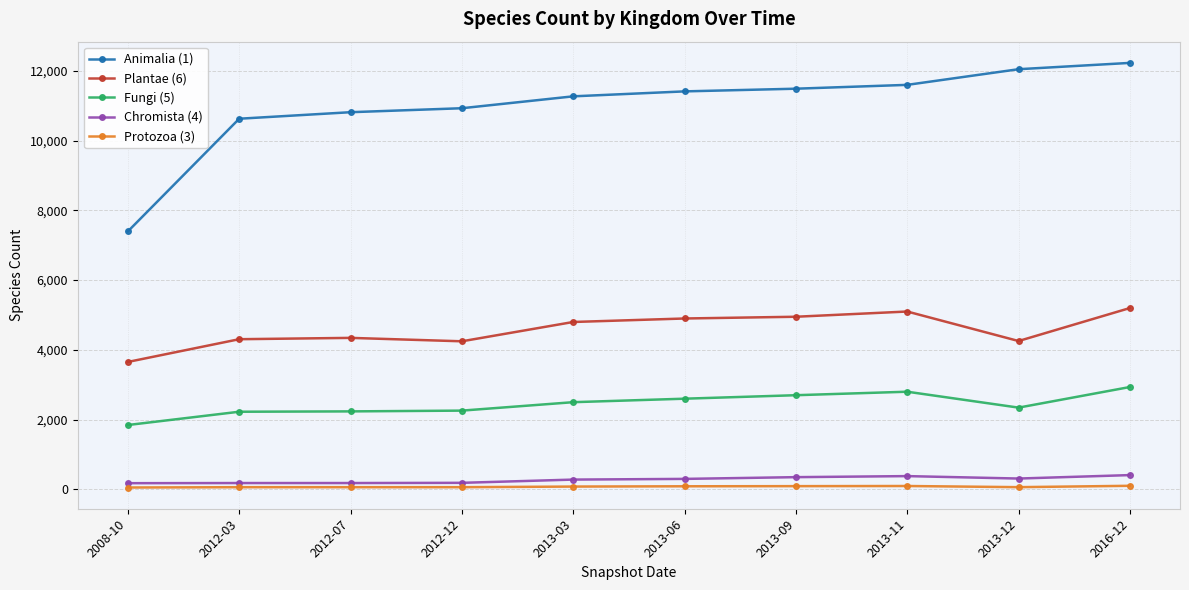

True or false: Plantae (6) has more than 0 points higher than both neighbors.

True